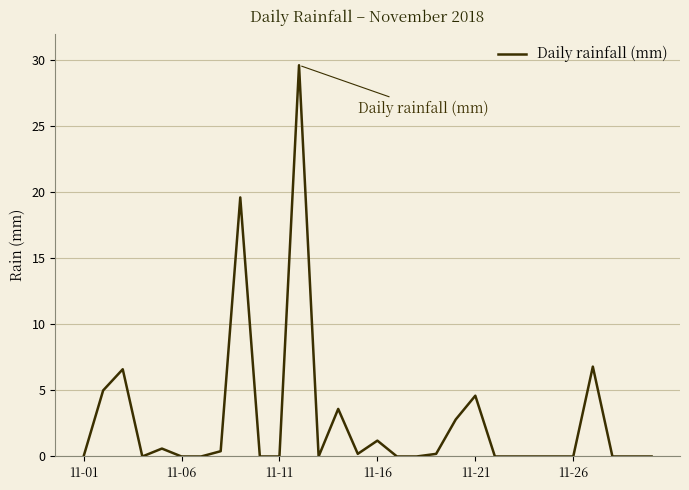

What is the average value?

2.7